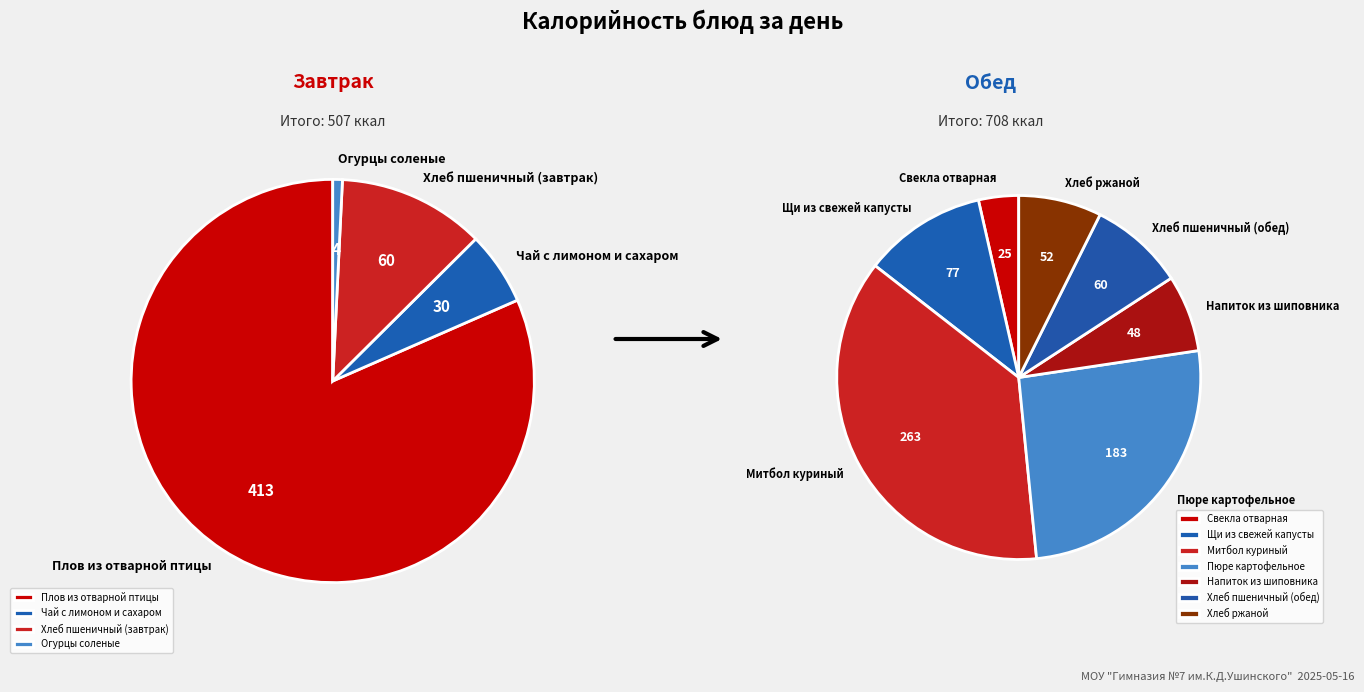

True or false: Хлеб пшеничный (обед) accounts for 15% of the total.

False